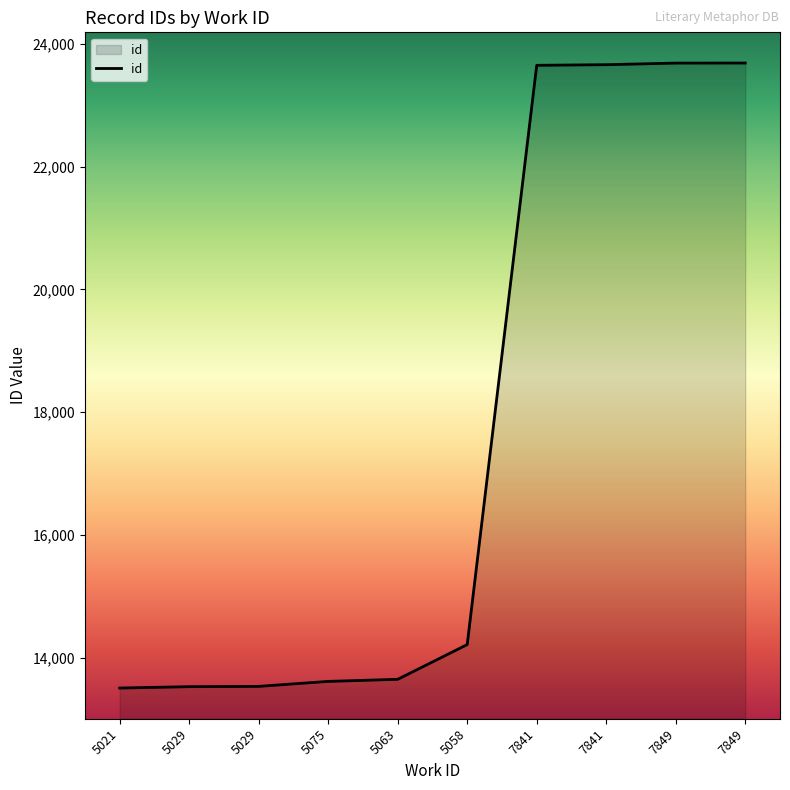

What is the change in value from 5029 to 7841?

+10132